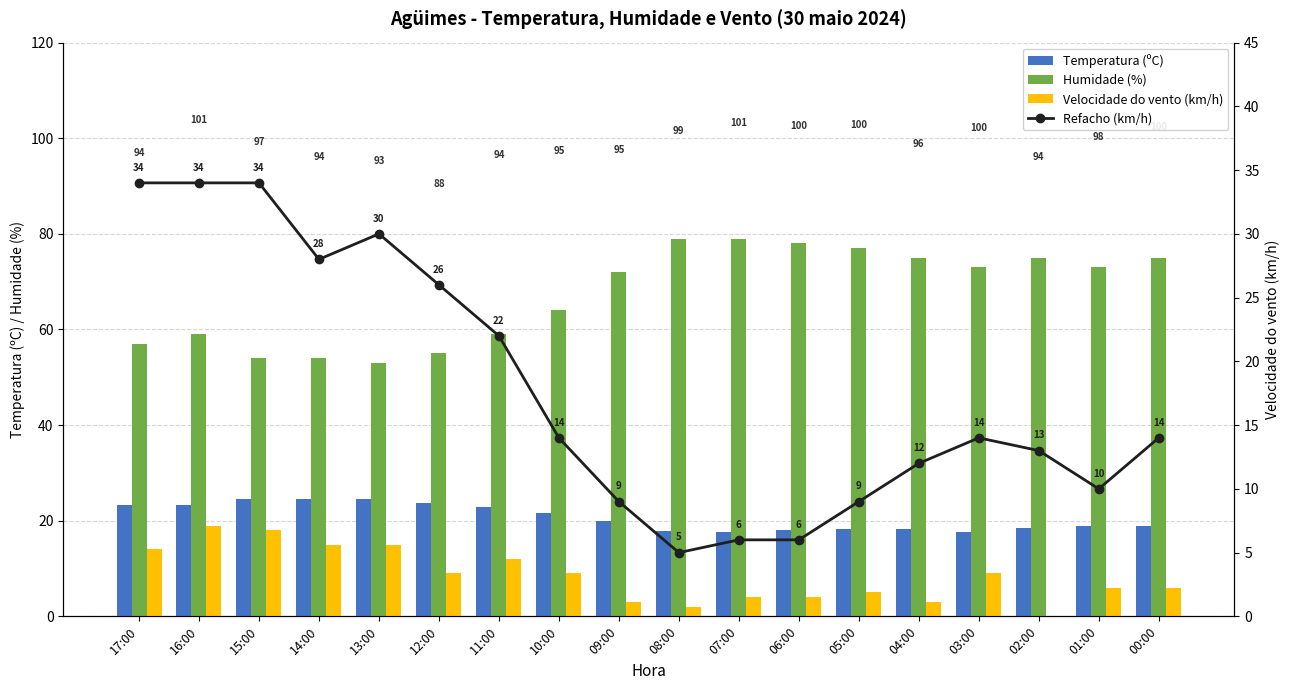

Which series has the largest range (max minus min)?

Refacho (km/h)